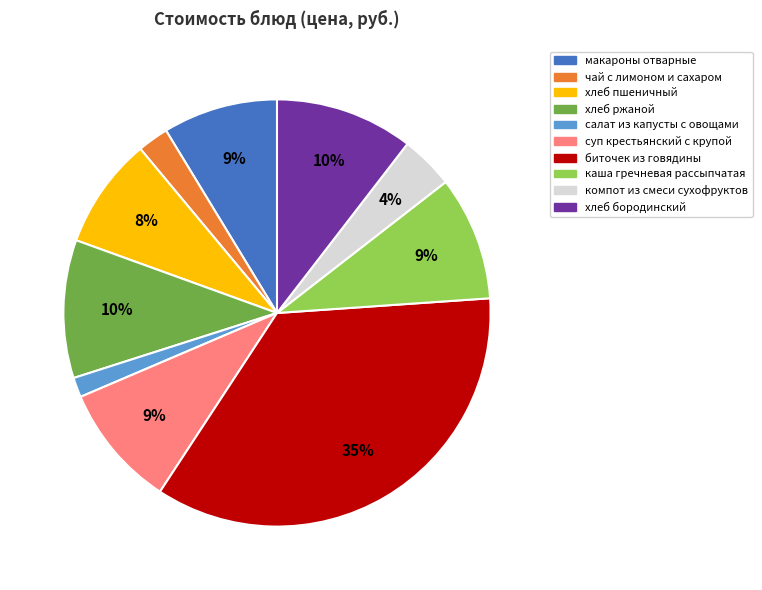

Between суп крестьянский с крупой and хлеб ржаной, which is larger?

хлеб ржаной